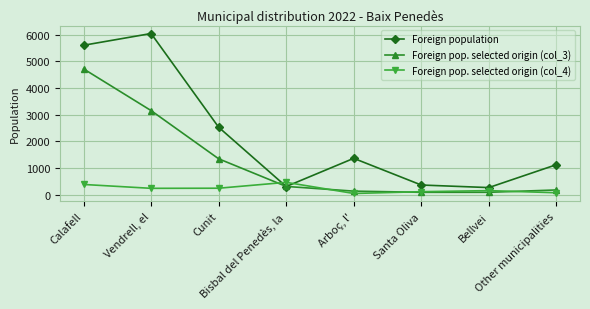

Which series has the largest total across all categories?

Foreign population